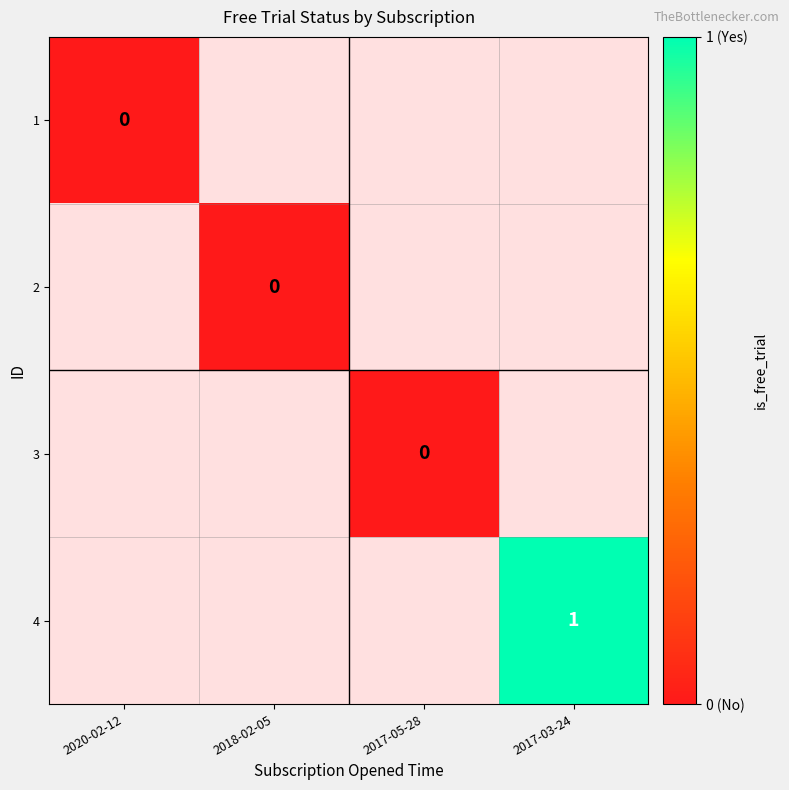

Is the value of 4 at 2020-02-12 greater than the value of 2 at 2020-02-12?

No